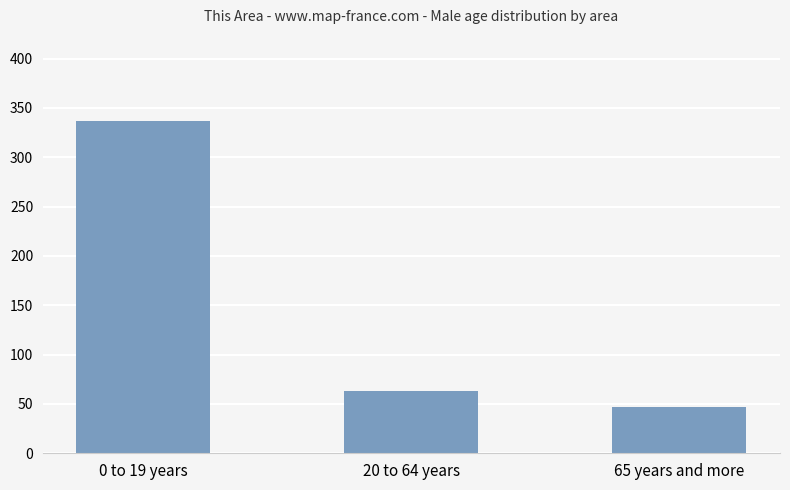

Which has a higher value, 0 to 19 years or 20 to 64 years?

0 to 19 years